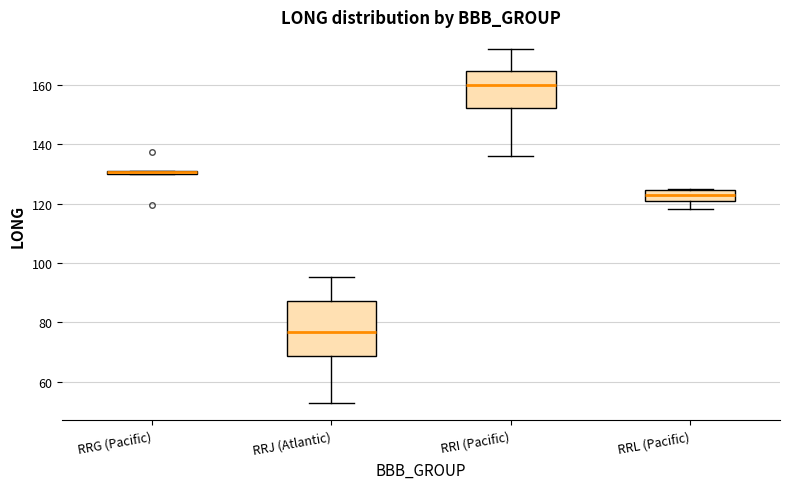

Comparing the boxes themselves (not the whiskers), which one is the tallest?

RRJ (Atlantic)